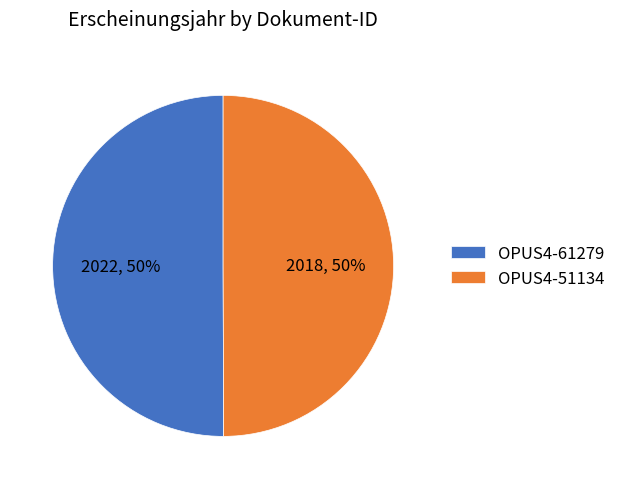

To the nearest percent, what is the average slice percentage?

50%